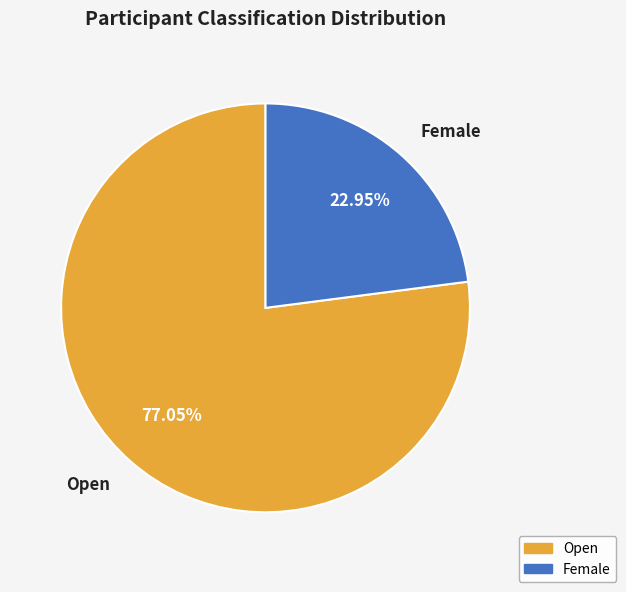

Between Female and Open, which is larger?

Open